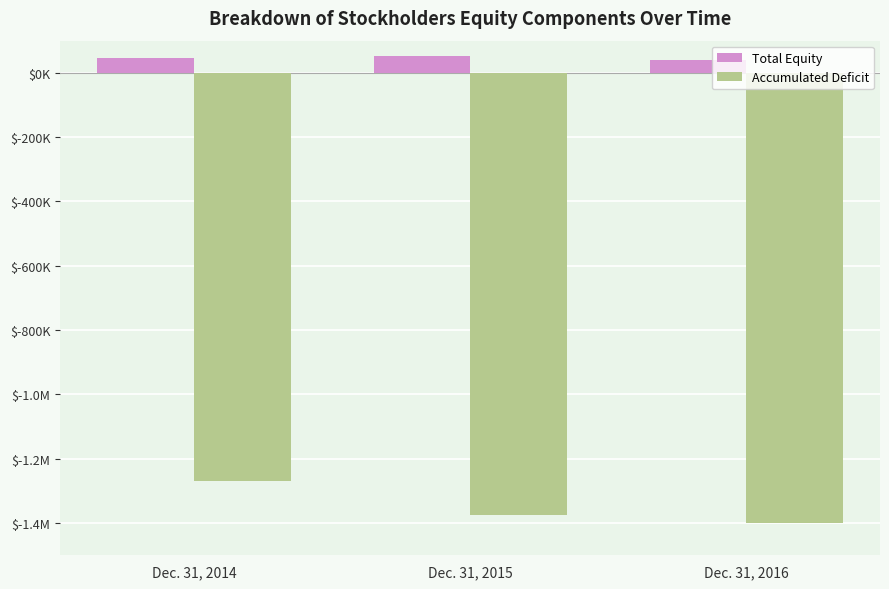

Is it true that Total Equity equals 62922 at Dec. 31, 2016?

False